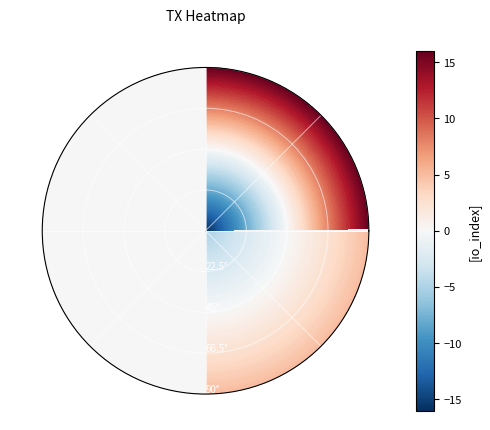

At how many categories does at least one series exceed 3?

1